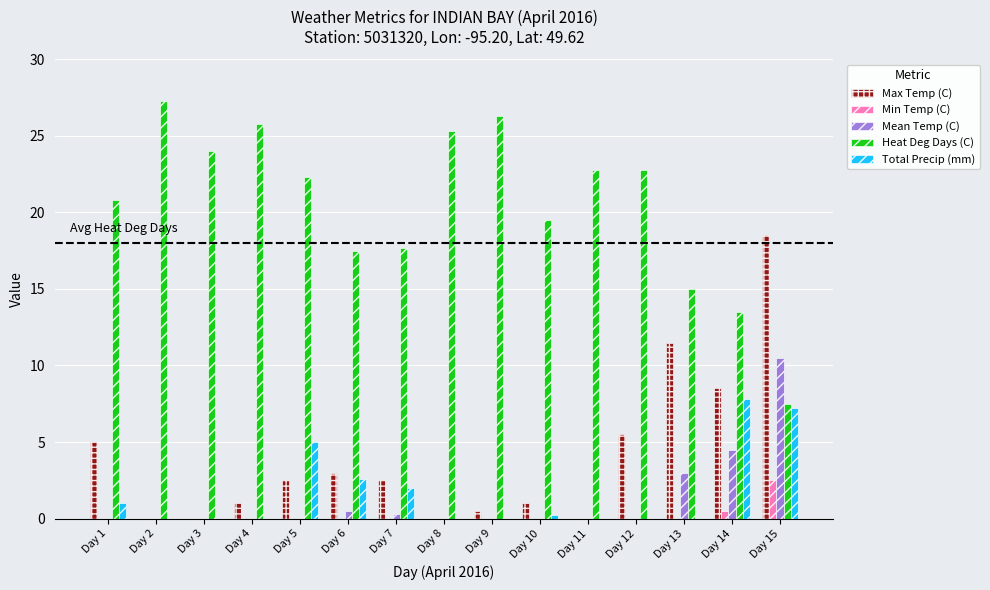

What is the maximum value for Min Temp (C)?

2.5